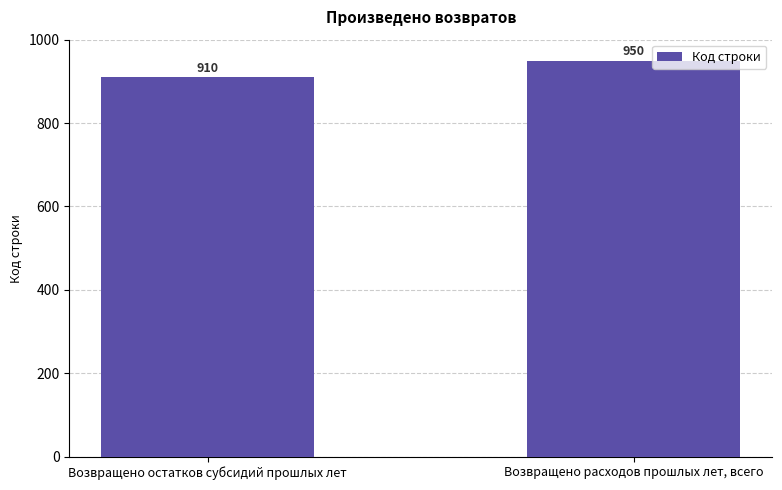

Reading right to left, extract all data points from this chart.

Возвращено расходов прошлых лет, всего=950	Возвращено остатков субсидий прошлых лет=910